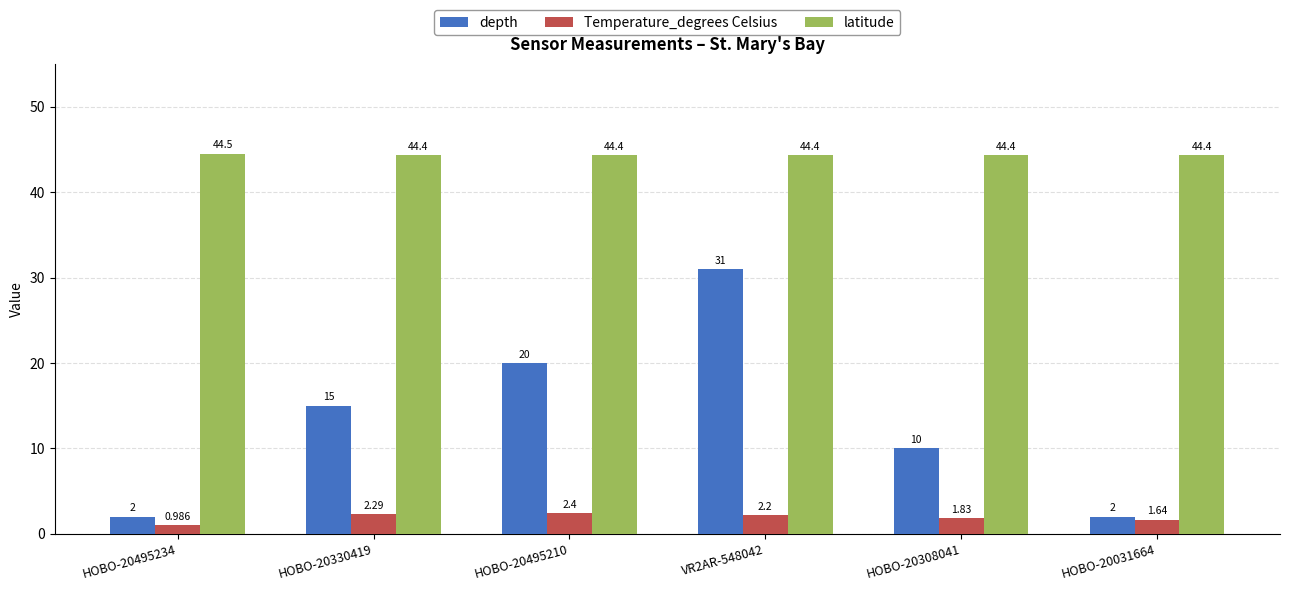

What is the total value across all series at HOBO-20330419?

61.6